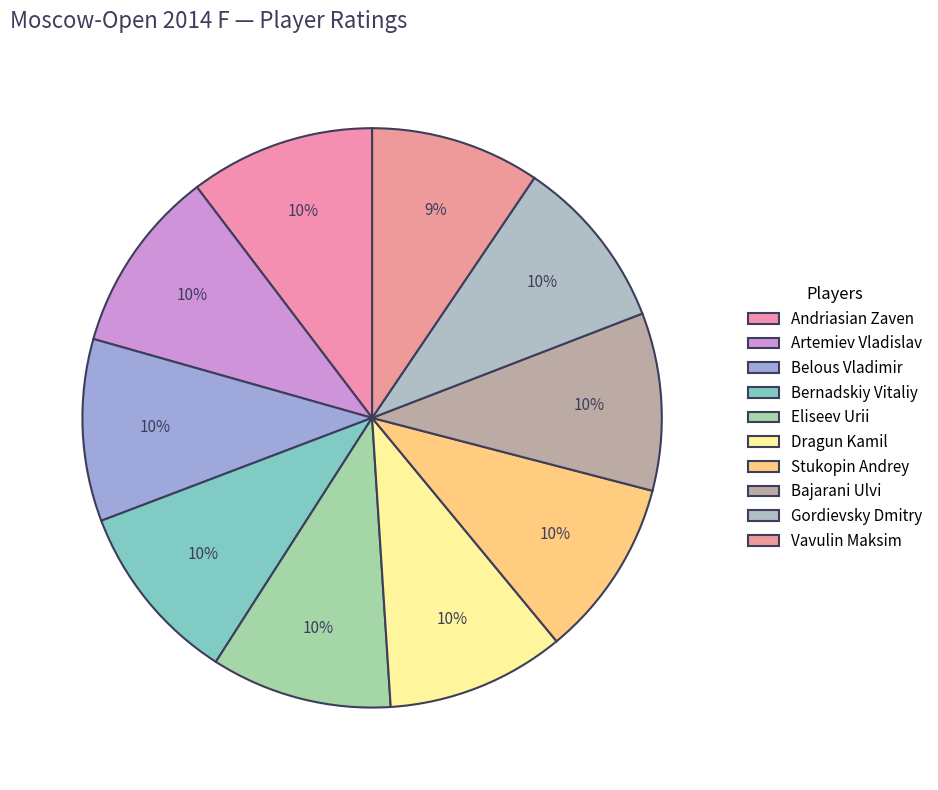

How many slices are in this pie chart?

10